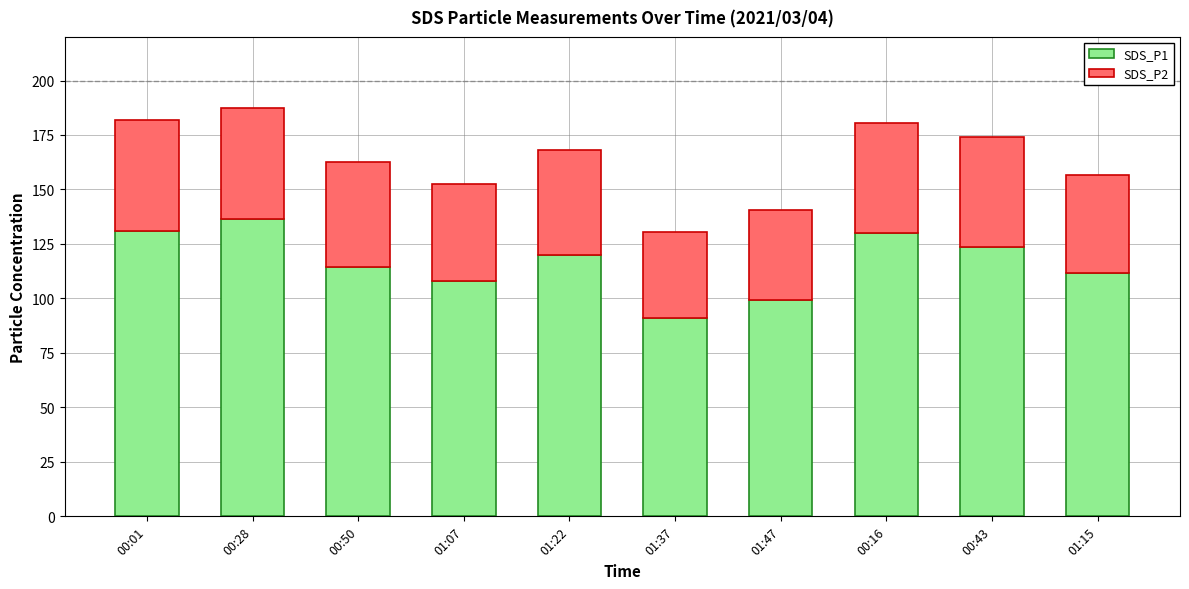

What is the maximum value for SDS_P1?

136.4